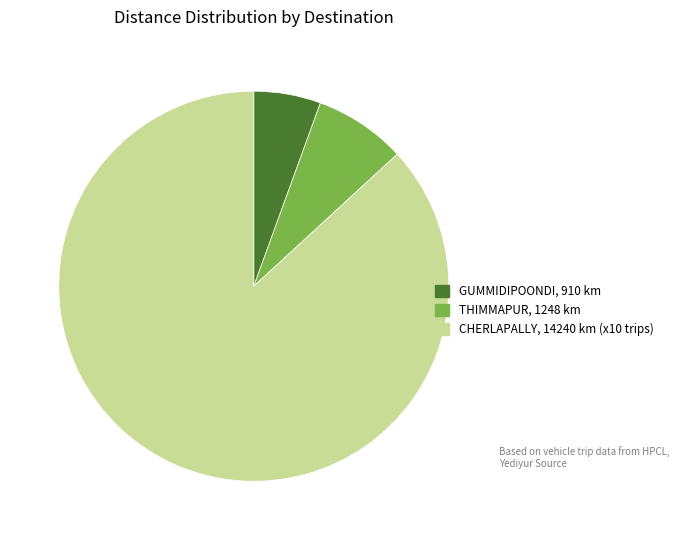

What is the smallest slice in the pie chart?

GUMMIDIPOONDI, 910 km